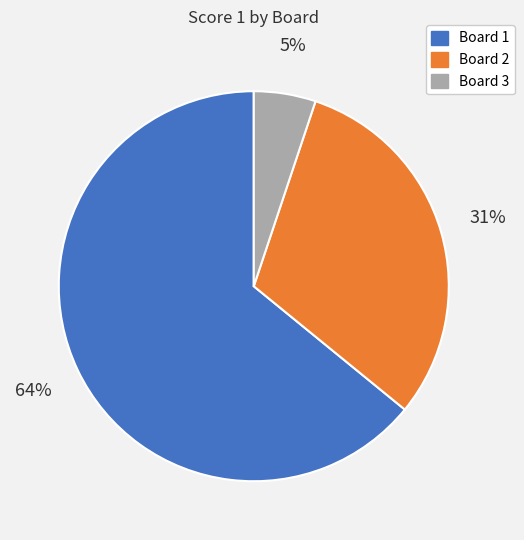

The Board 2 slice represents 24% of the pie. True or false?

False